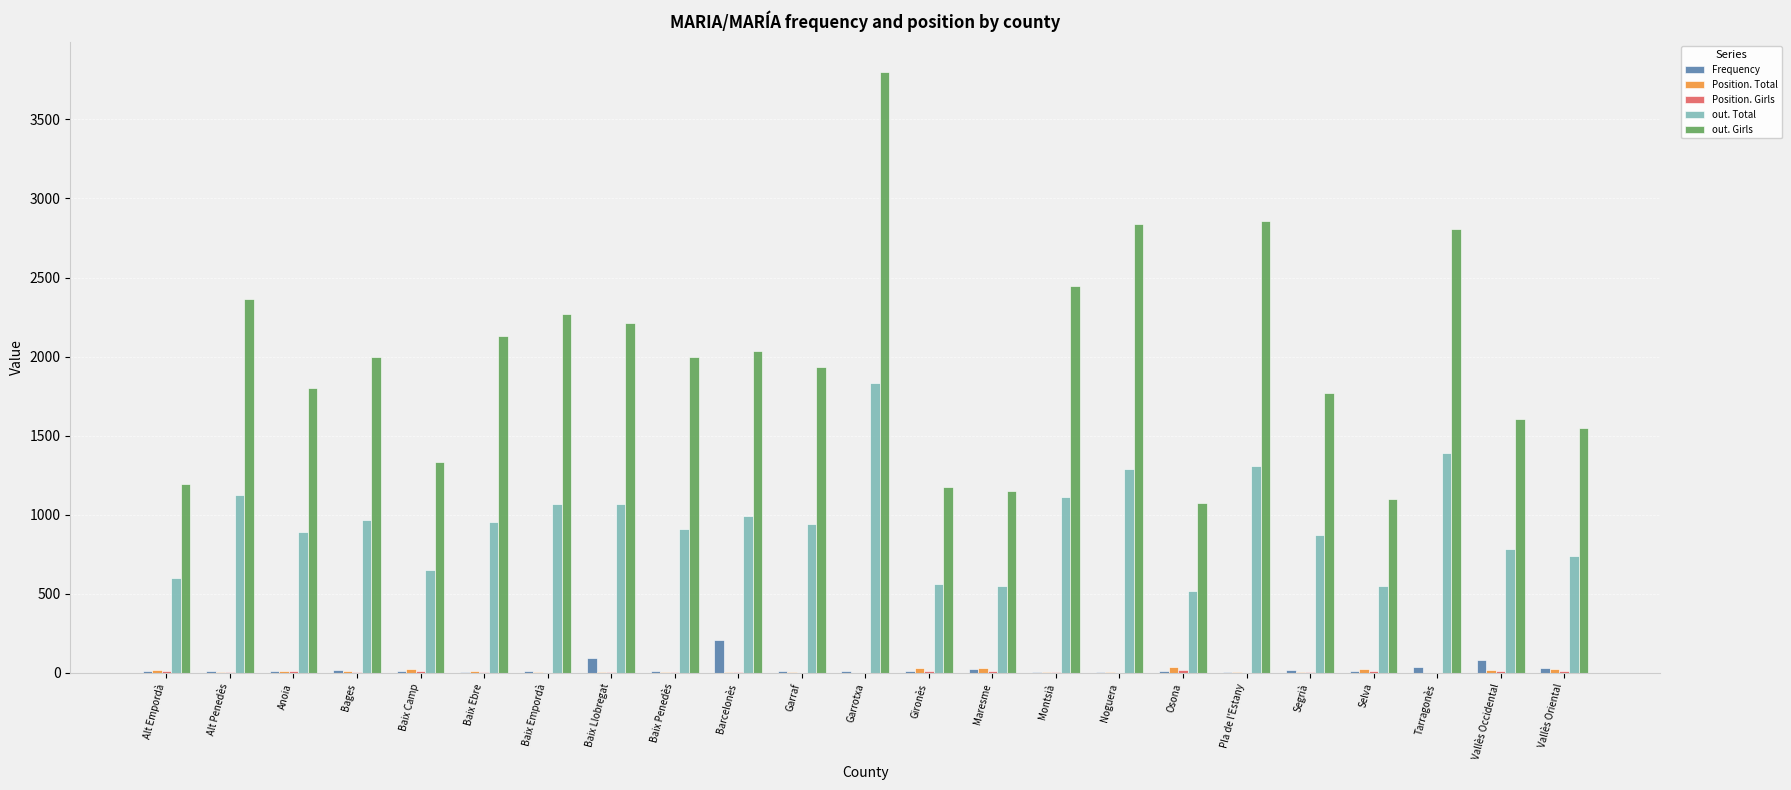

What is the sum of the Frequency values at Baix Ebre and Selva?

16